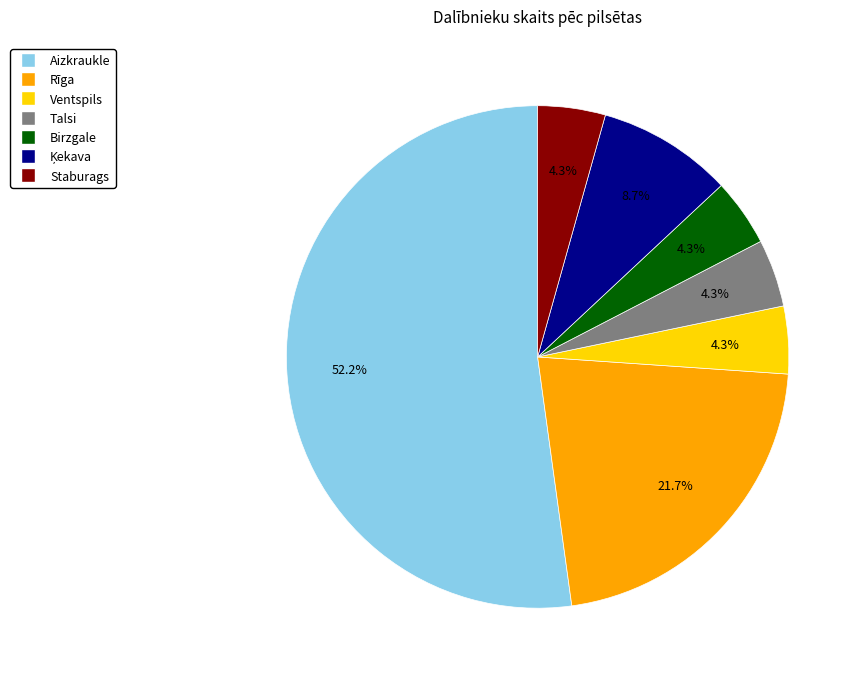

What is the ratio of the value at Talsi to the value at Ventspils?

1.0